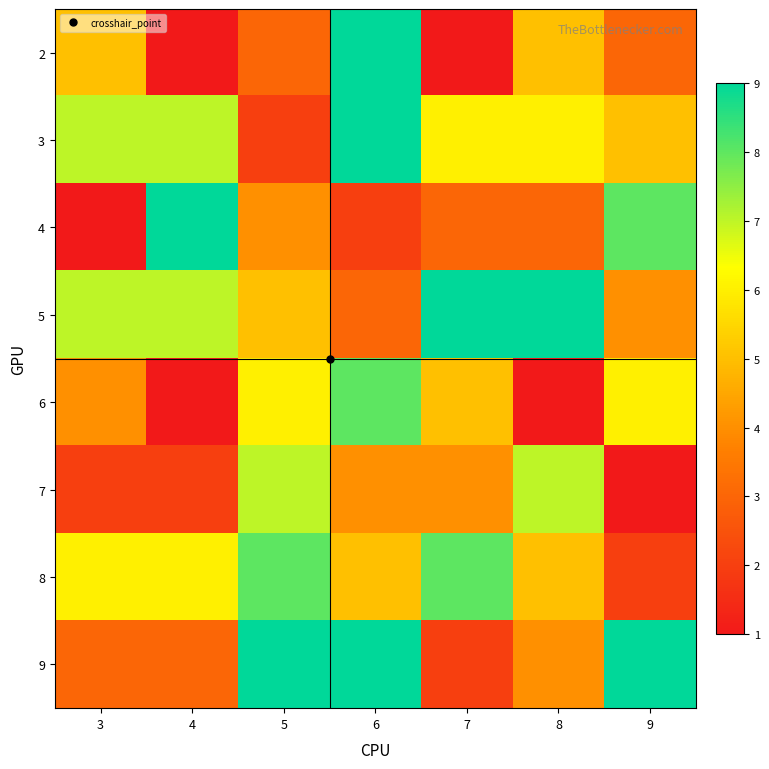

How many data points does each series have?

7